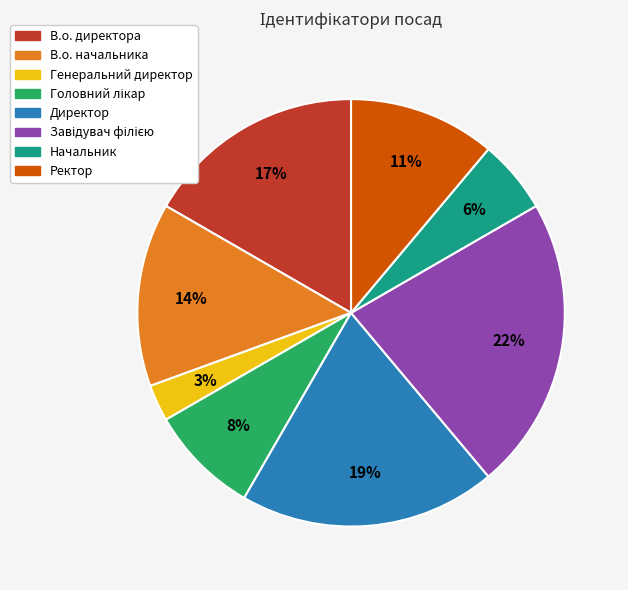

Count the number of slices in the pie.

8